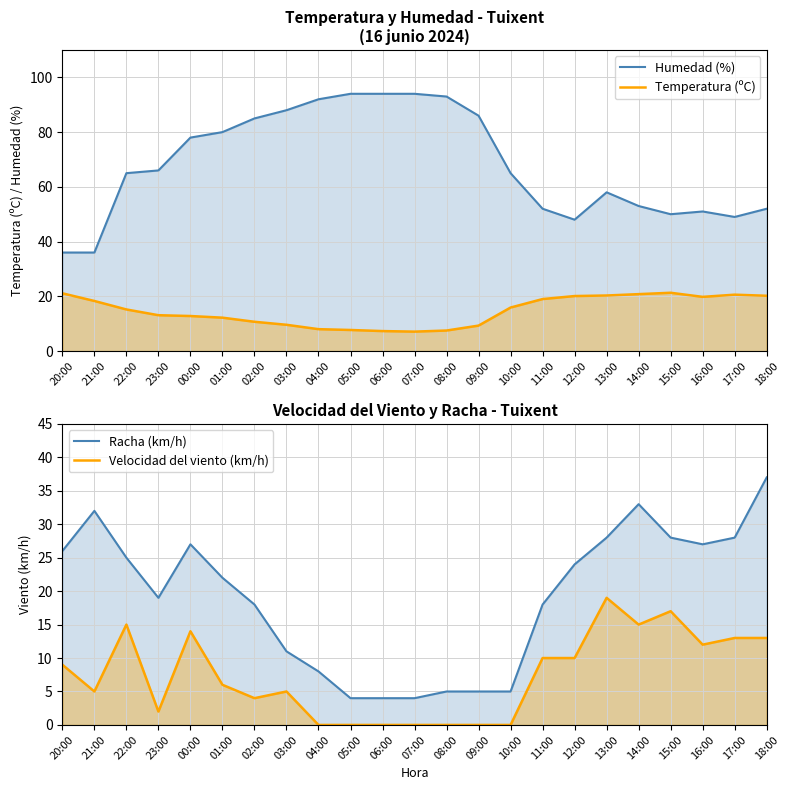

Does the chart display data point markers on the line(s)?

No